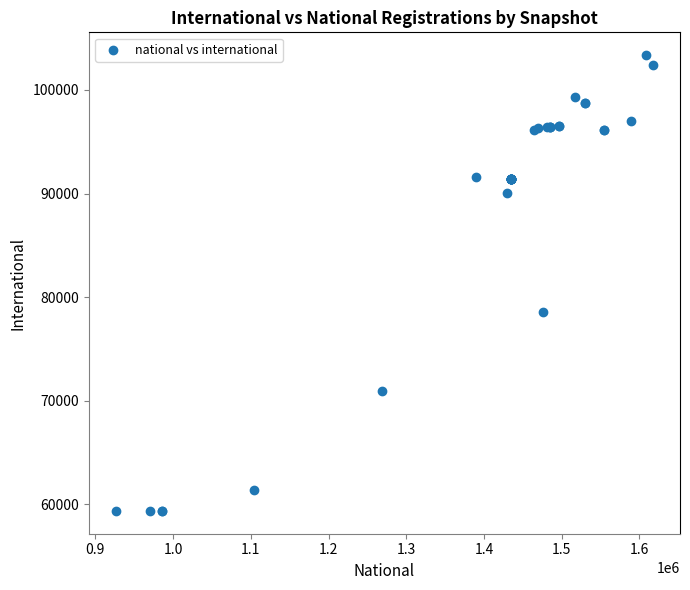

What Y value in the scatter plot is closest to 81359?

78550